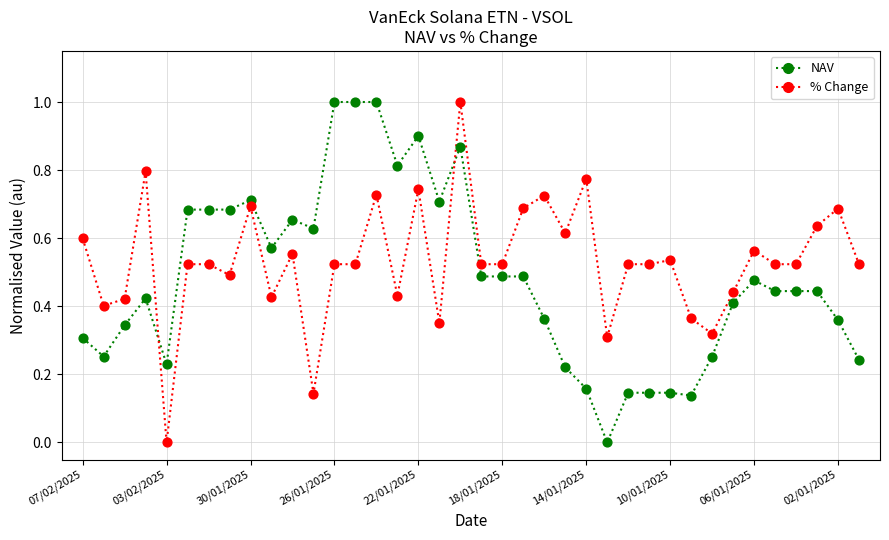

Is this an area chart (filled region under the line)?

No